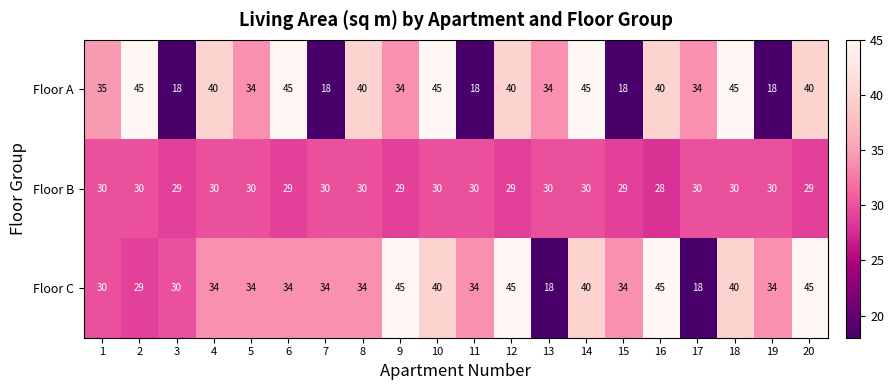

Is it true that Floor B equals 43 at 12?

False